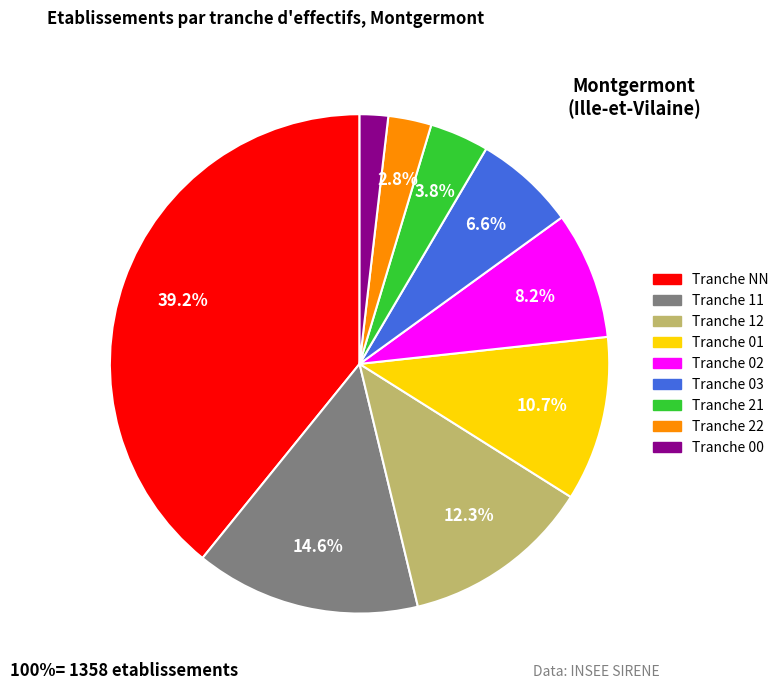

Is there a majority slice in this chart?

No